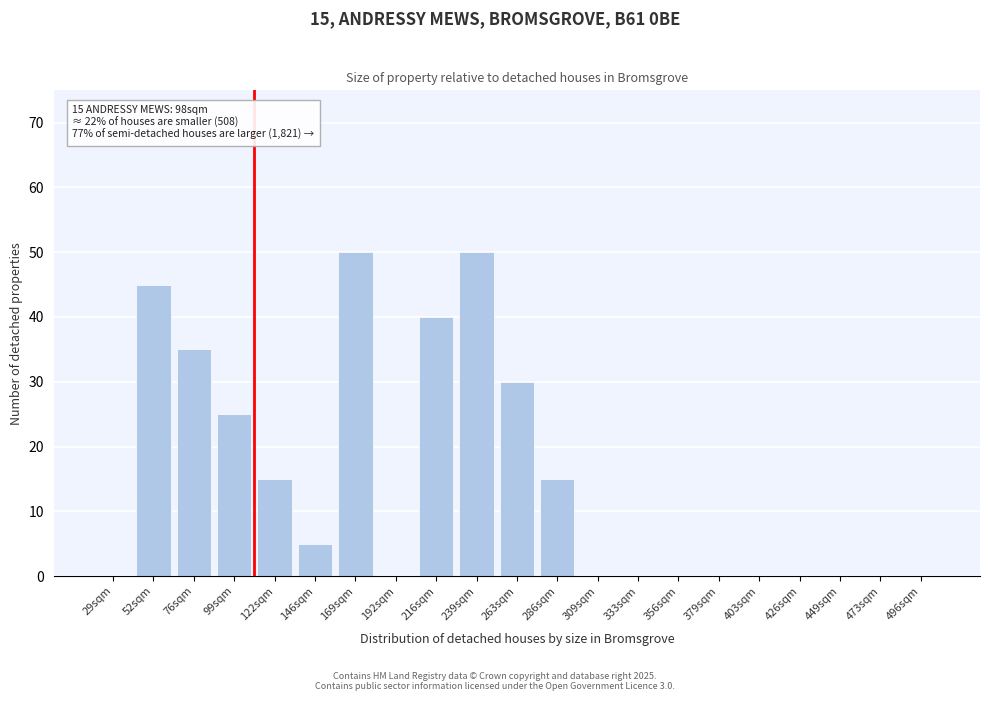

Reading left to right, extract all data points from this chart.

29sqm=0	52sqm=45	76sqm=35	99sqm=25	122sqm=15	146sqm=5	169sqm=50	192sqm=0	216sqm=40	239sqm=50	263sqm=30	286sqm=15	309sqm=0	333sqm=0	356sqm=0	379sqm=0	403sqm=0	426sqm=0	449sqm=0	473sqm=0	496sqm=0